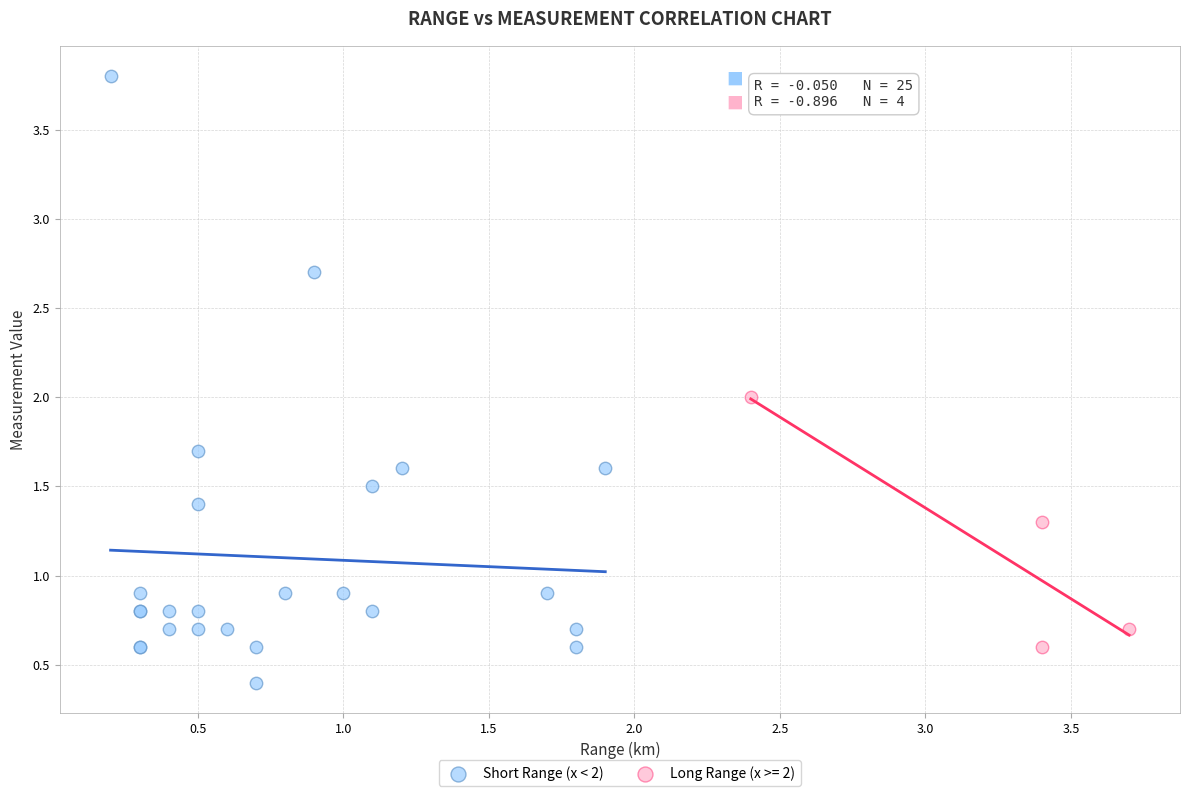

Which series has the widest spread of Y values?

Short Range (x < 2)